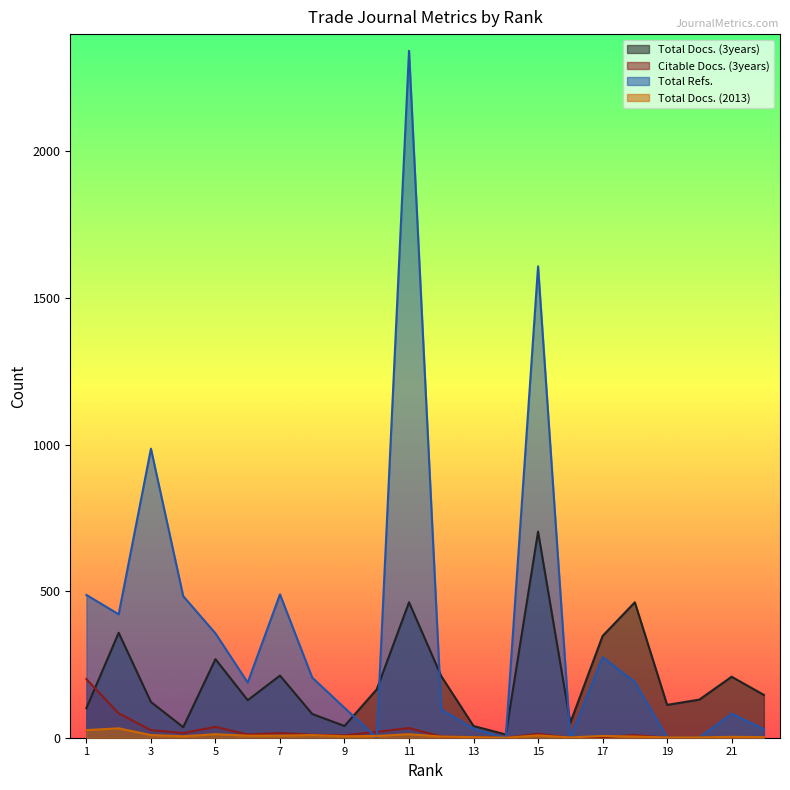

Where does the Total Docs. (2013) series first go above 6?

1